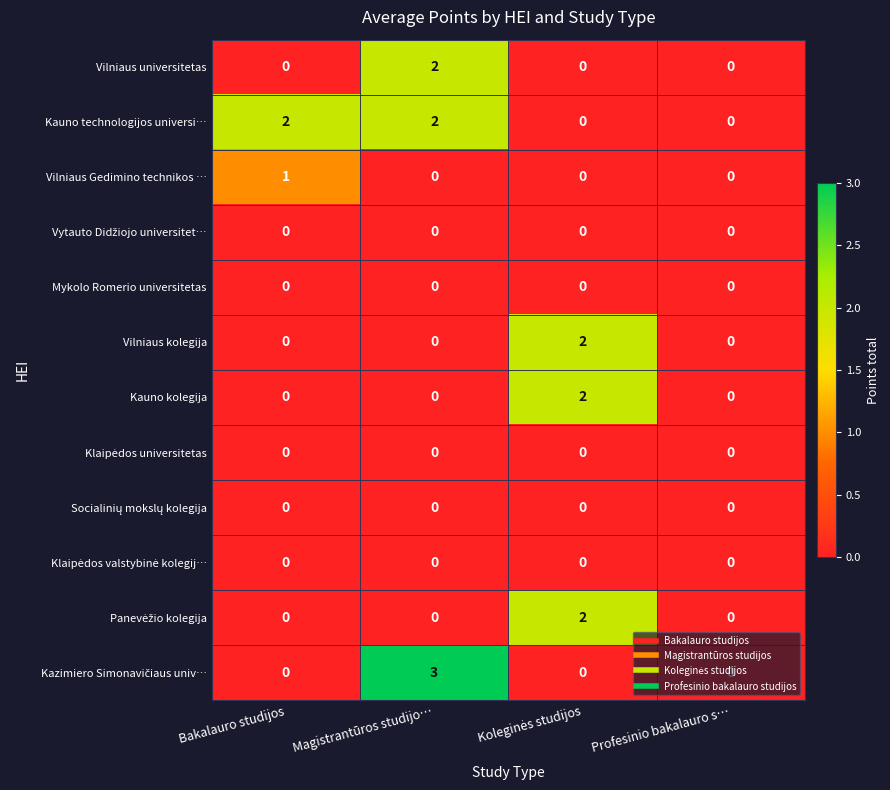

At which category does the chart reach its peak across all series?

Magistrantūros studijo…